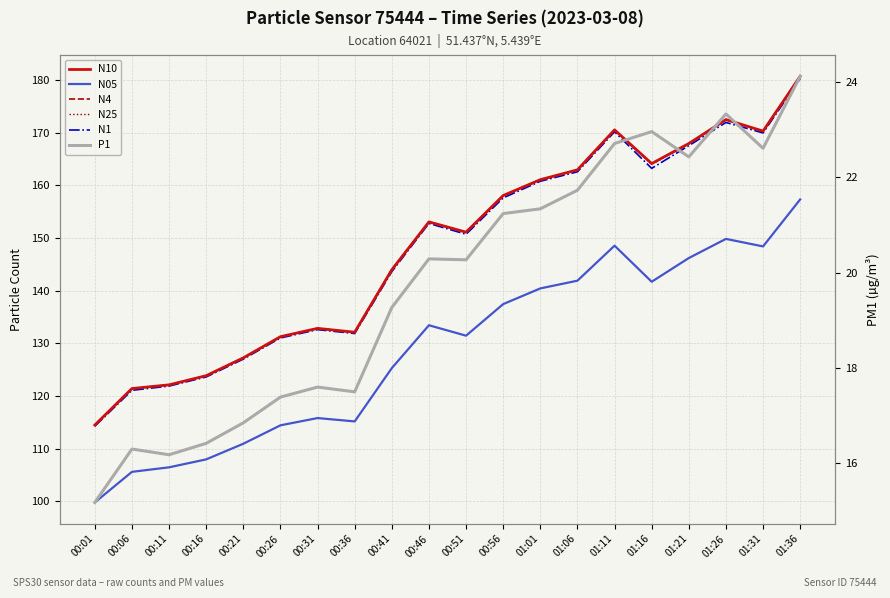

What is the sum of the N4 values at 00:31 and 00:41?

276.8